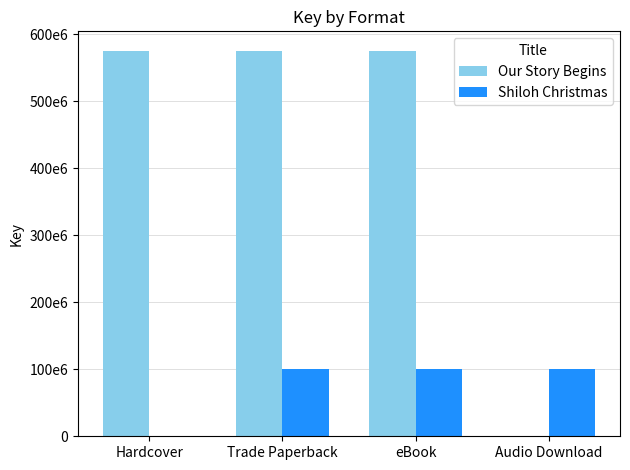

What position from the left is Trade Paperback?

2